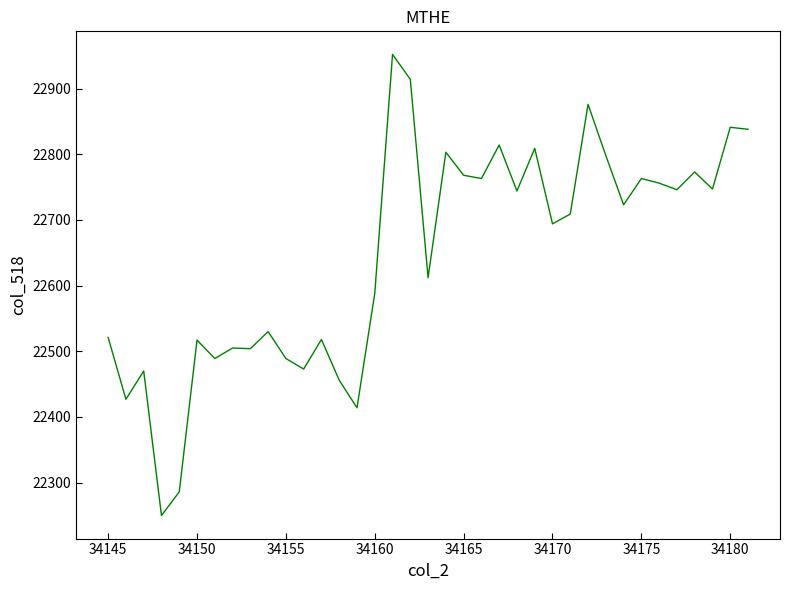

What is the greatest value displayed?

22952